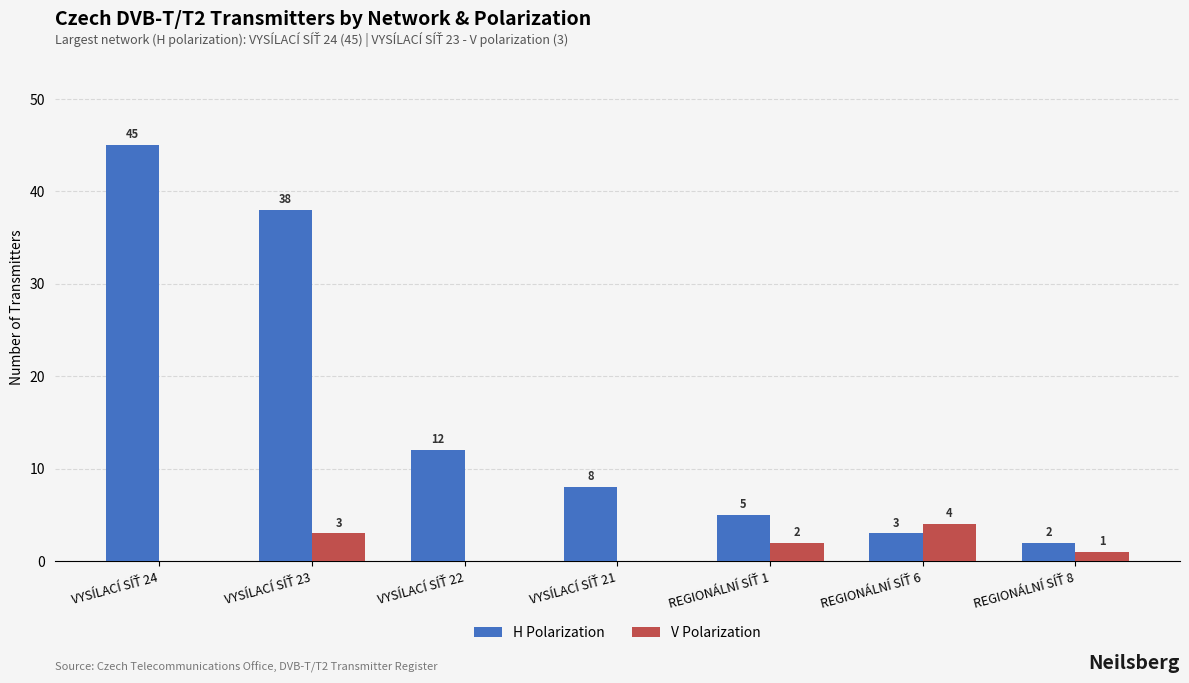

What is the sum of all H Polarization values?

113